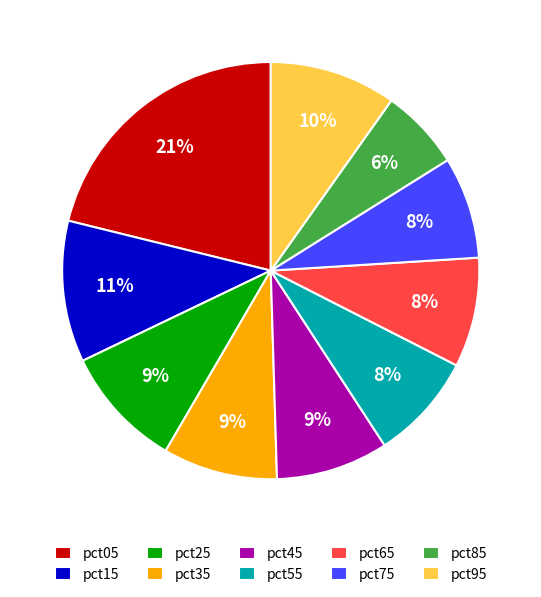

Is it true that pct05 is 21% of the pie?

True